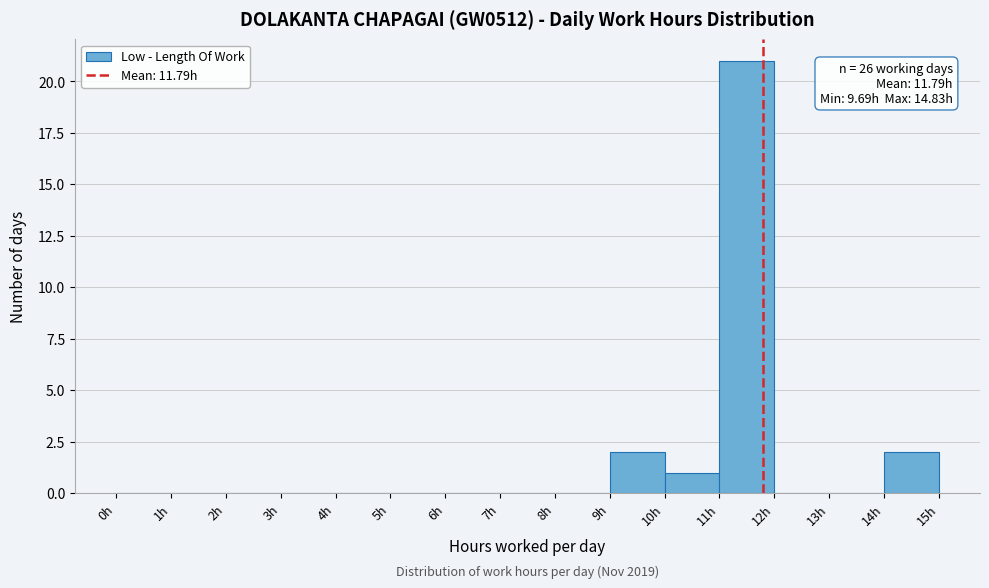

Over which range of the x-axis is the bar tallest?

11 to 12